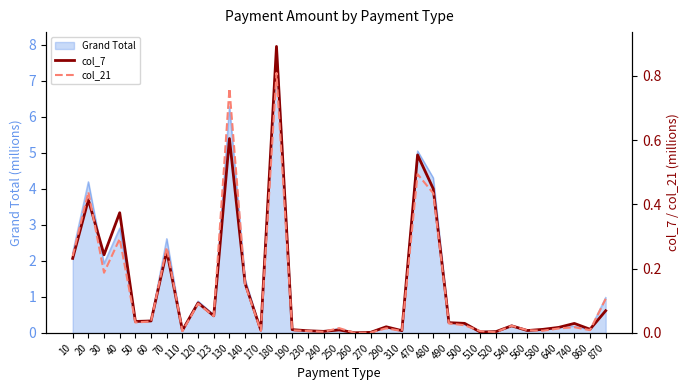

In col_7, how many points are lower than both neighbors (excluding endpoints)?

11